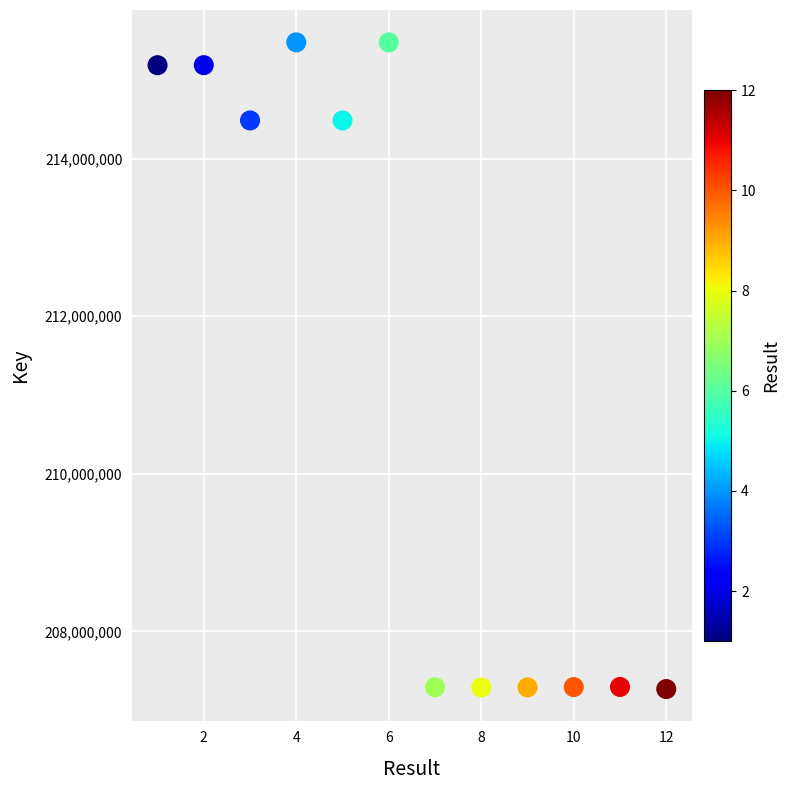

What is the average X value?

6